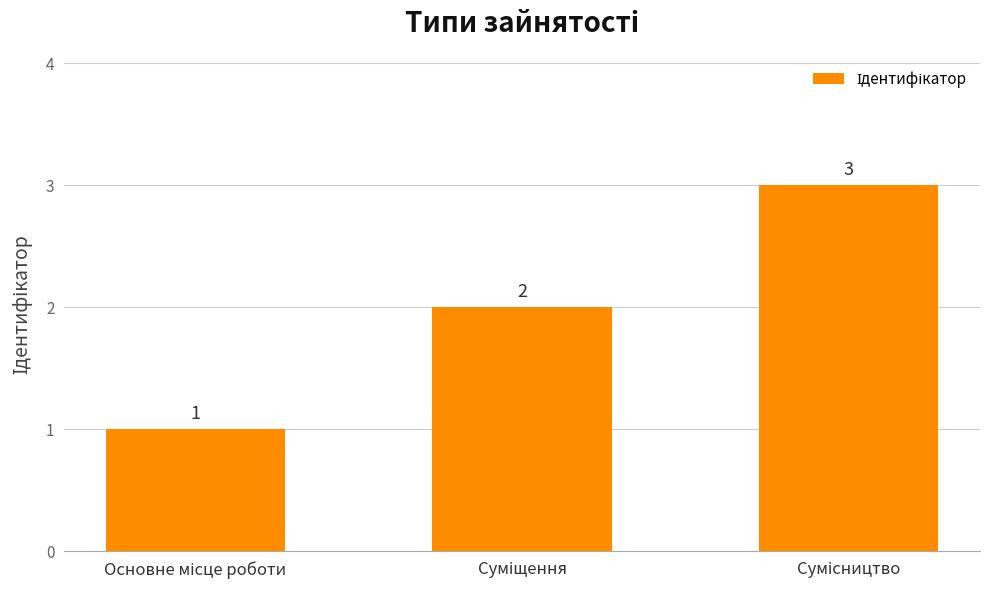

What is the sum of all values?

6